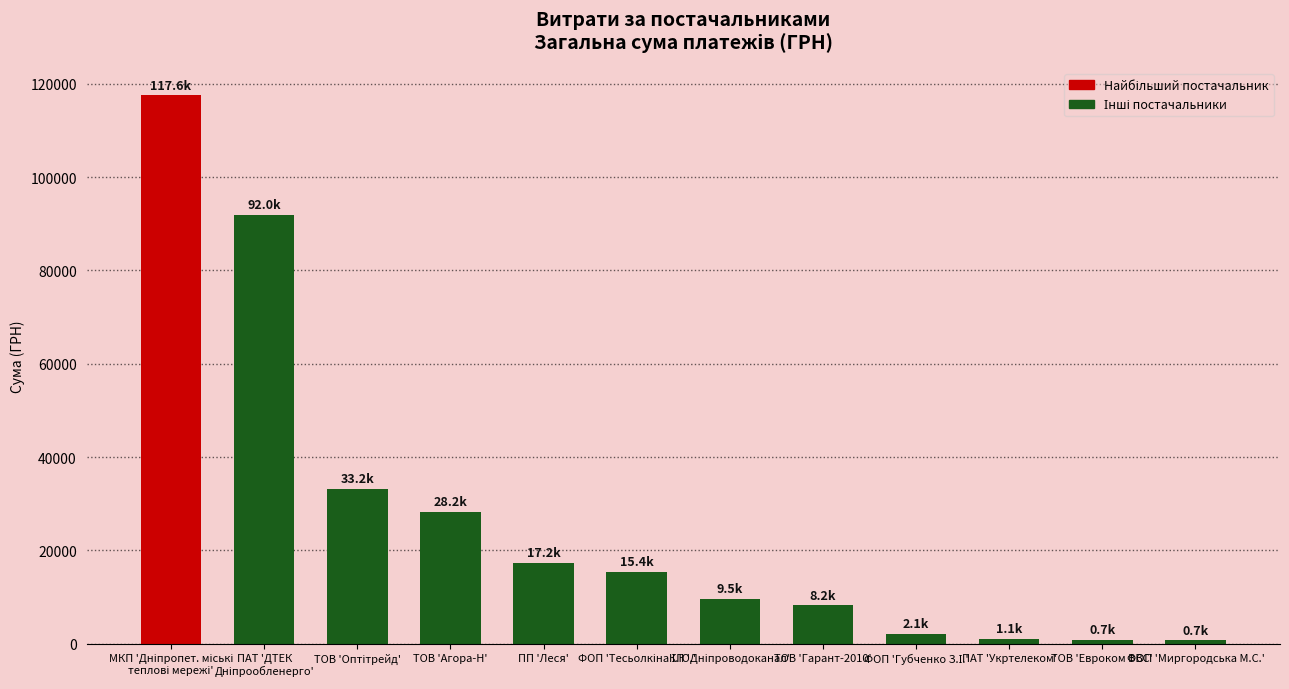

What is the difference between the maximum and second lowest values?

116845.2